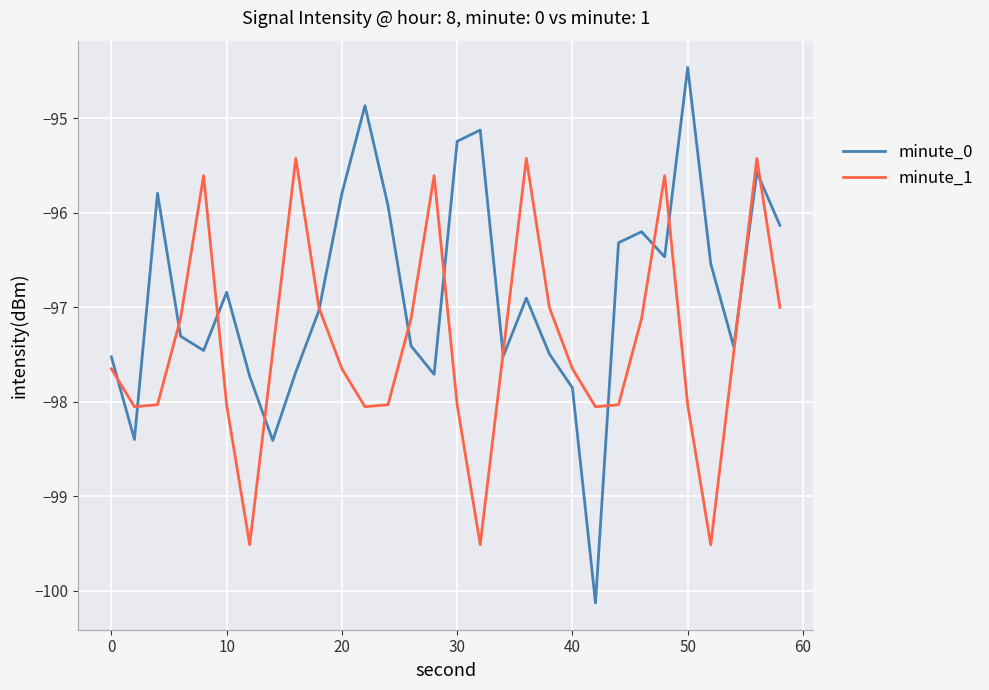

What is the maximum value for minute_1?

-95.4